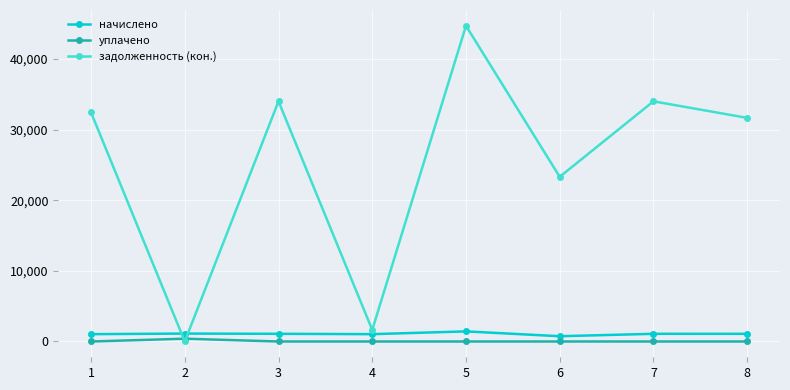

Which series has the largest total across all categories?

задолженность (кон.)